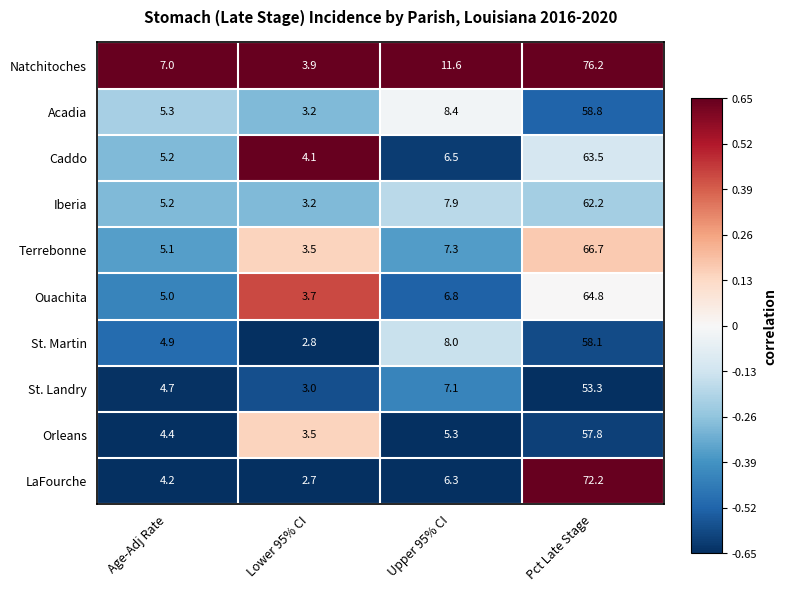

What is the minimum value for Caddo?

4.1